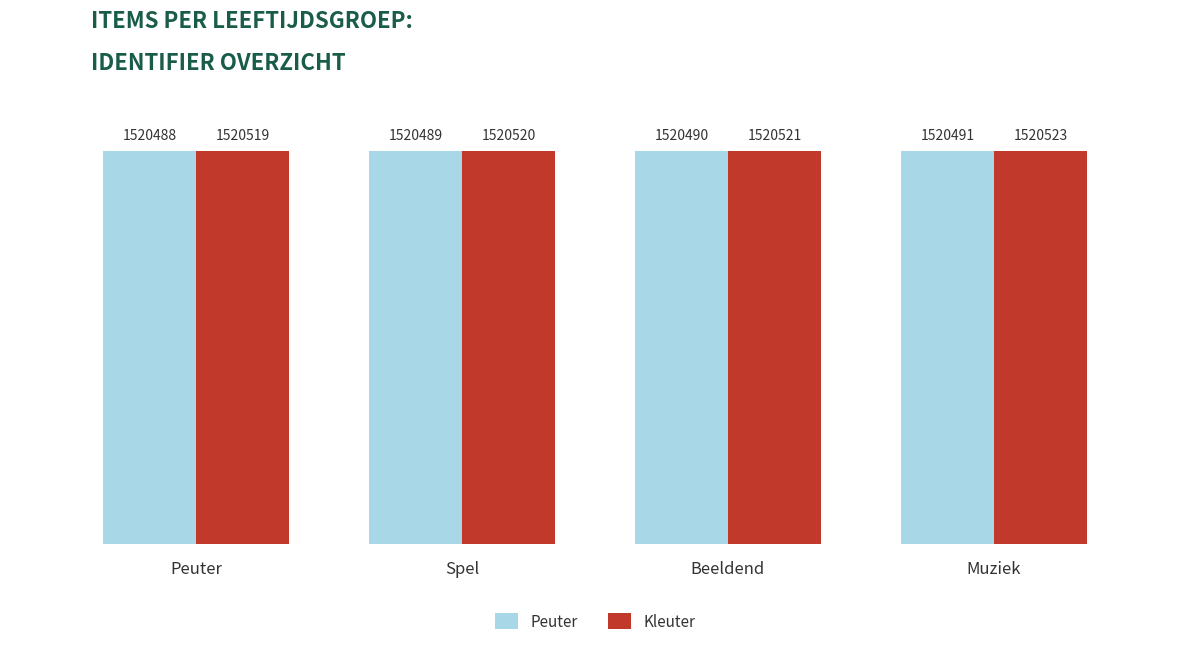

Are the bars horizontal?

No